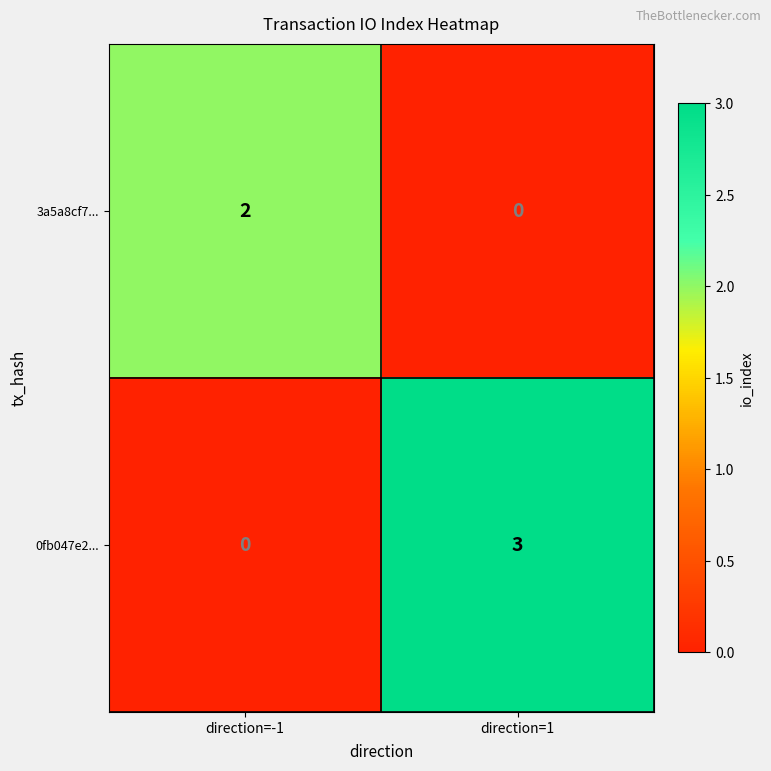

Reading left to right, extract all data points from this chart.

3a5a8cf7...: direction=-1=2	direction=1=0
0fb047e2...: direction=-1=0	direction=1=3